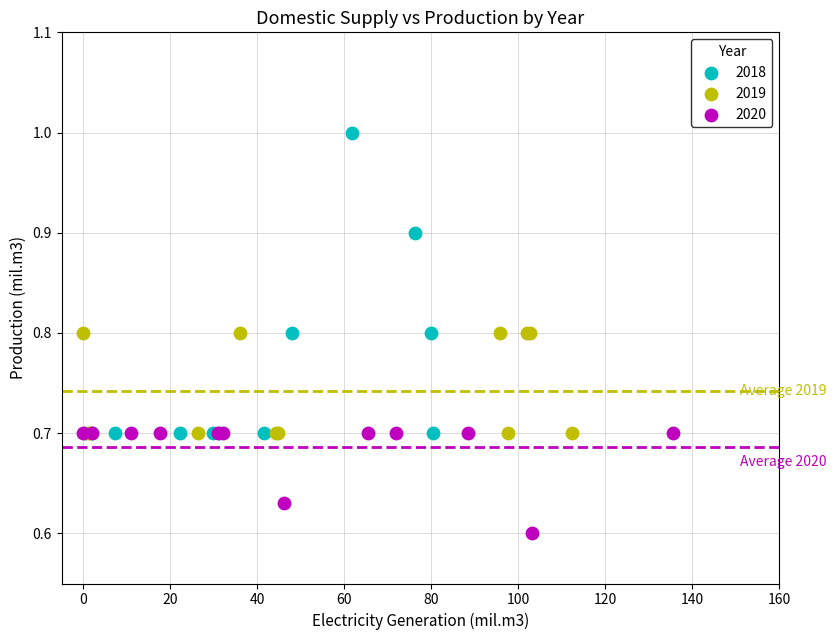

Which series contains the highest Y value?

2018